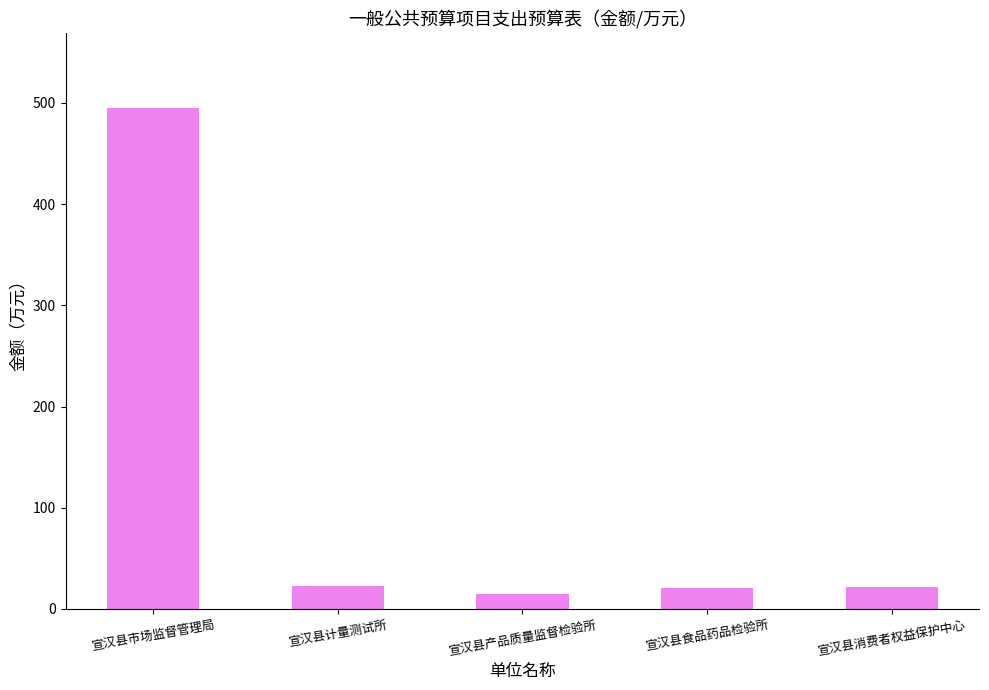

What is the ratio of the value at 宣汉县消费者权益保护中心 to the value at 宣汉县产品质量监督检验所?

1.4